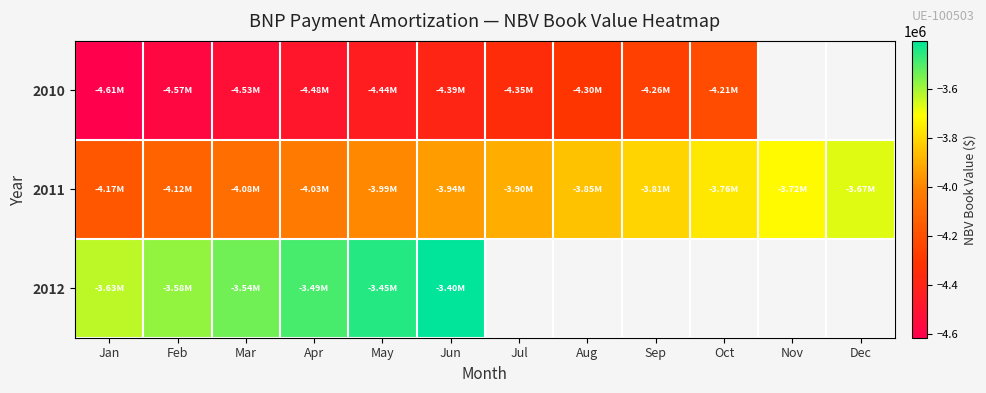

List the labels in order of 2011 value, largest first.

Dec, Nov, Oct, Sep, Aug, Jul, Jun, May, Apr, Mar, Feb, Jan